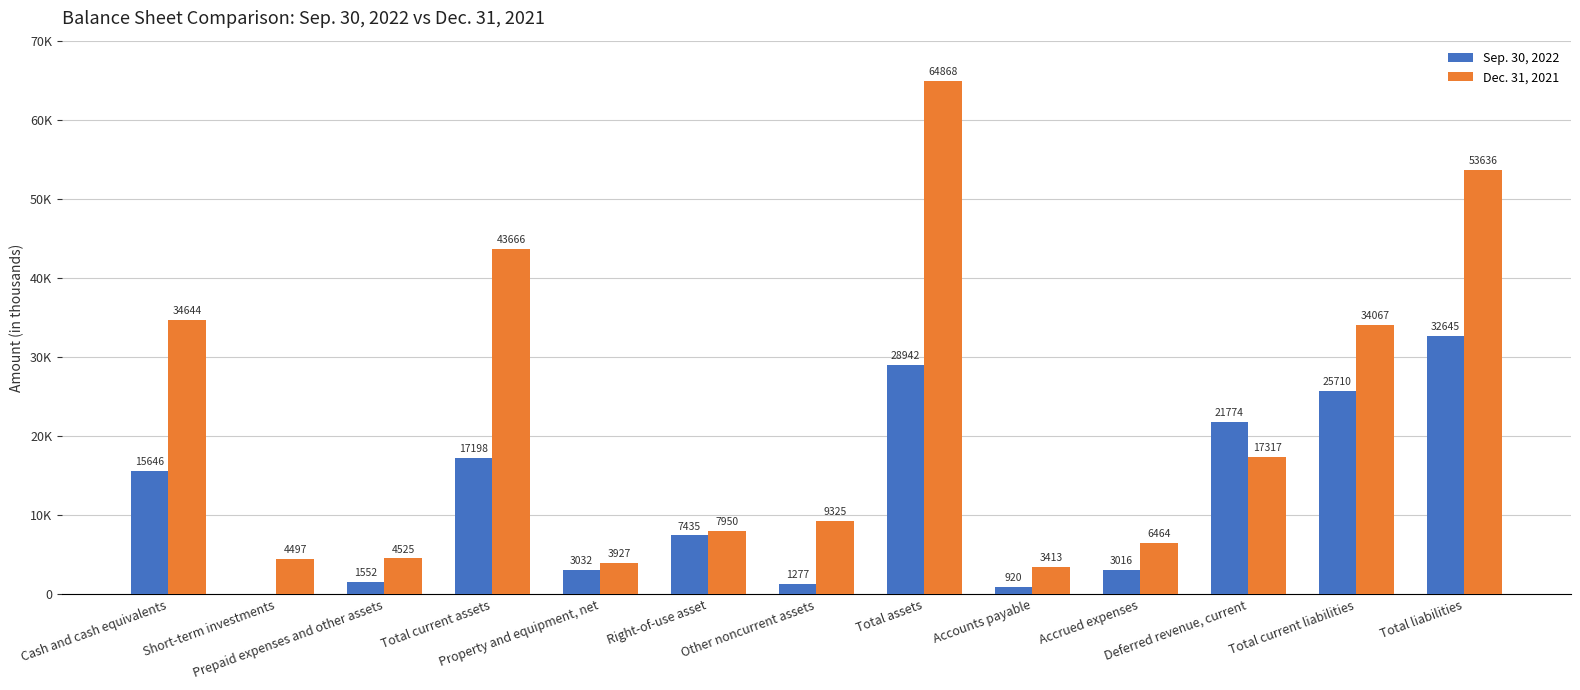

The Sep. 30, 2022 series shows 56615 at Total liabilities. True or false?

False